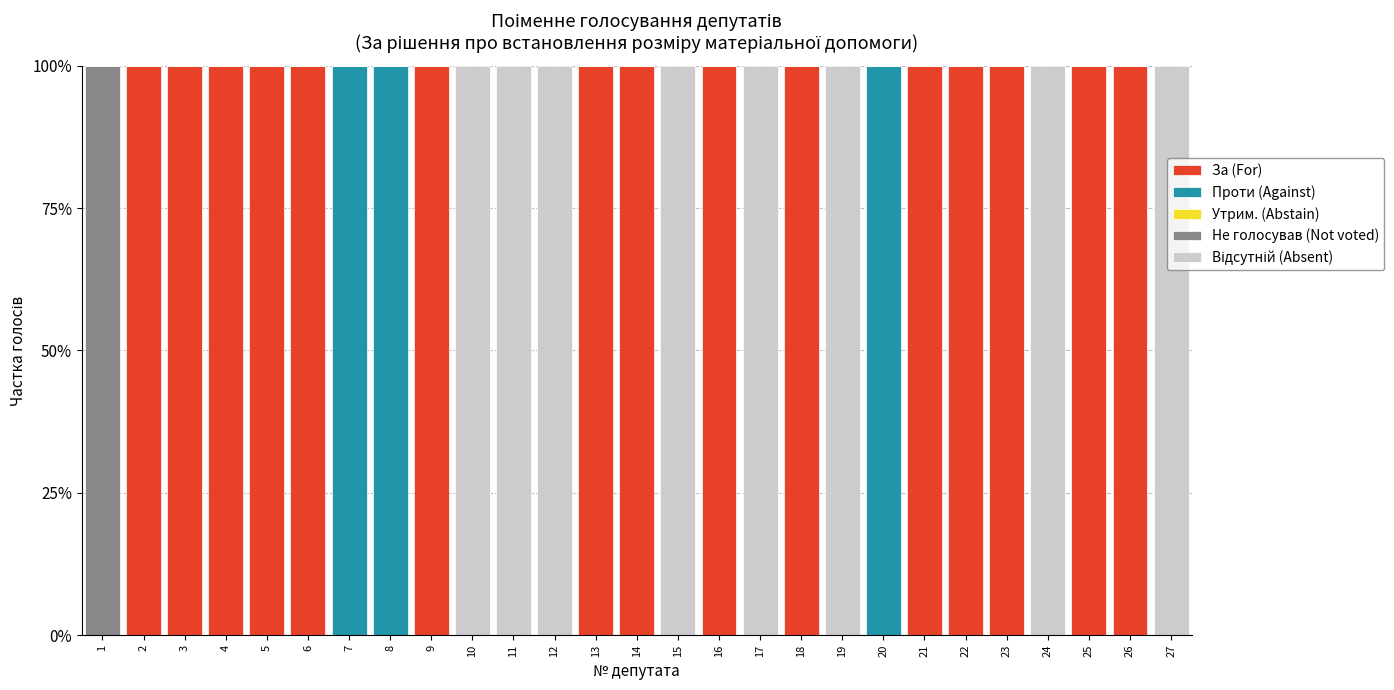

Is it true that За (For) equals 100 at 2?

True